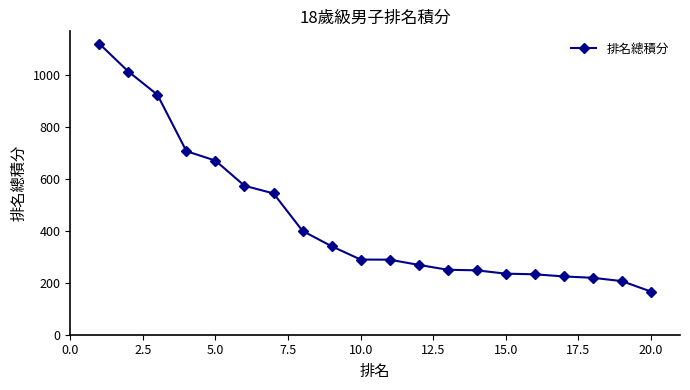

What is the minimum value shown in the chart?

166.0